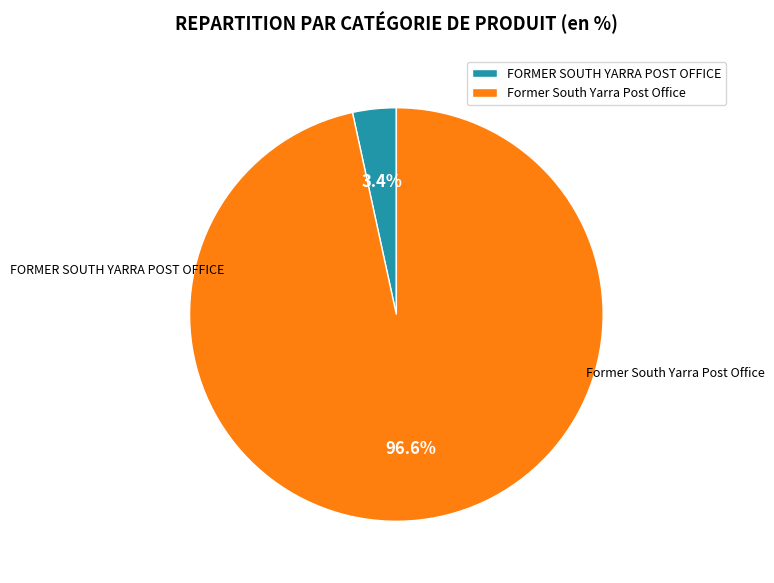

Which category has the biggest portion of the pie?

Former South Yarra Post Office